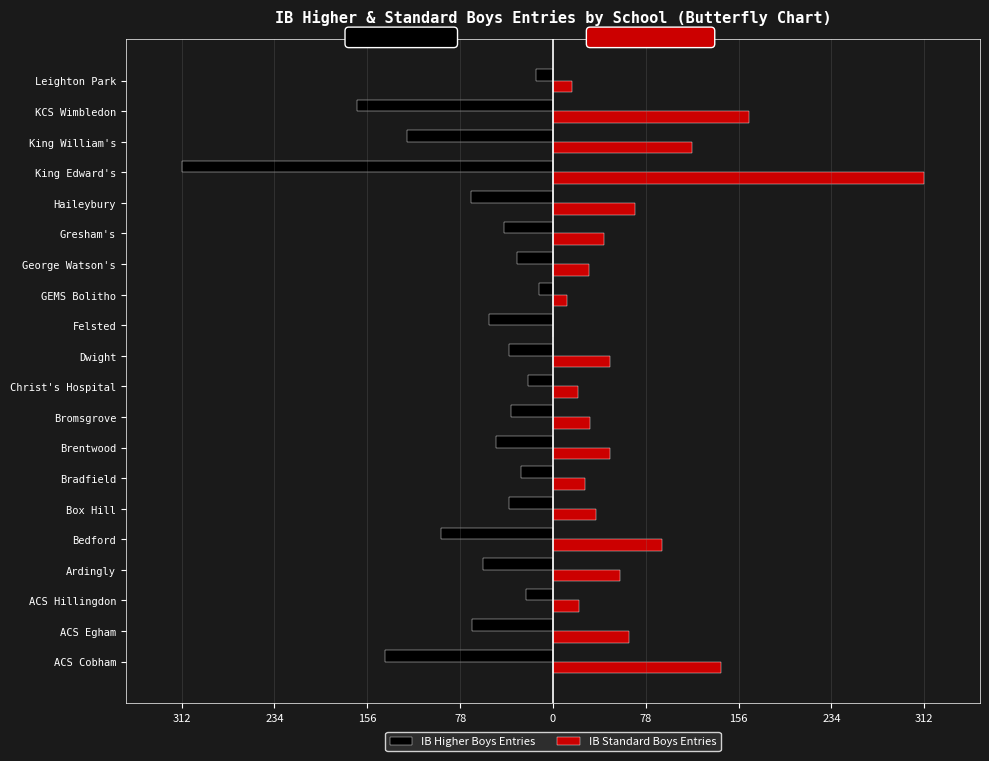

What is the difference between the maximum and minimum values in the IB Standard Boys Entries series?

312